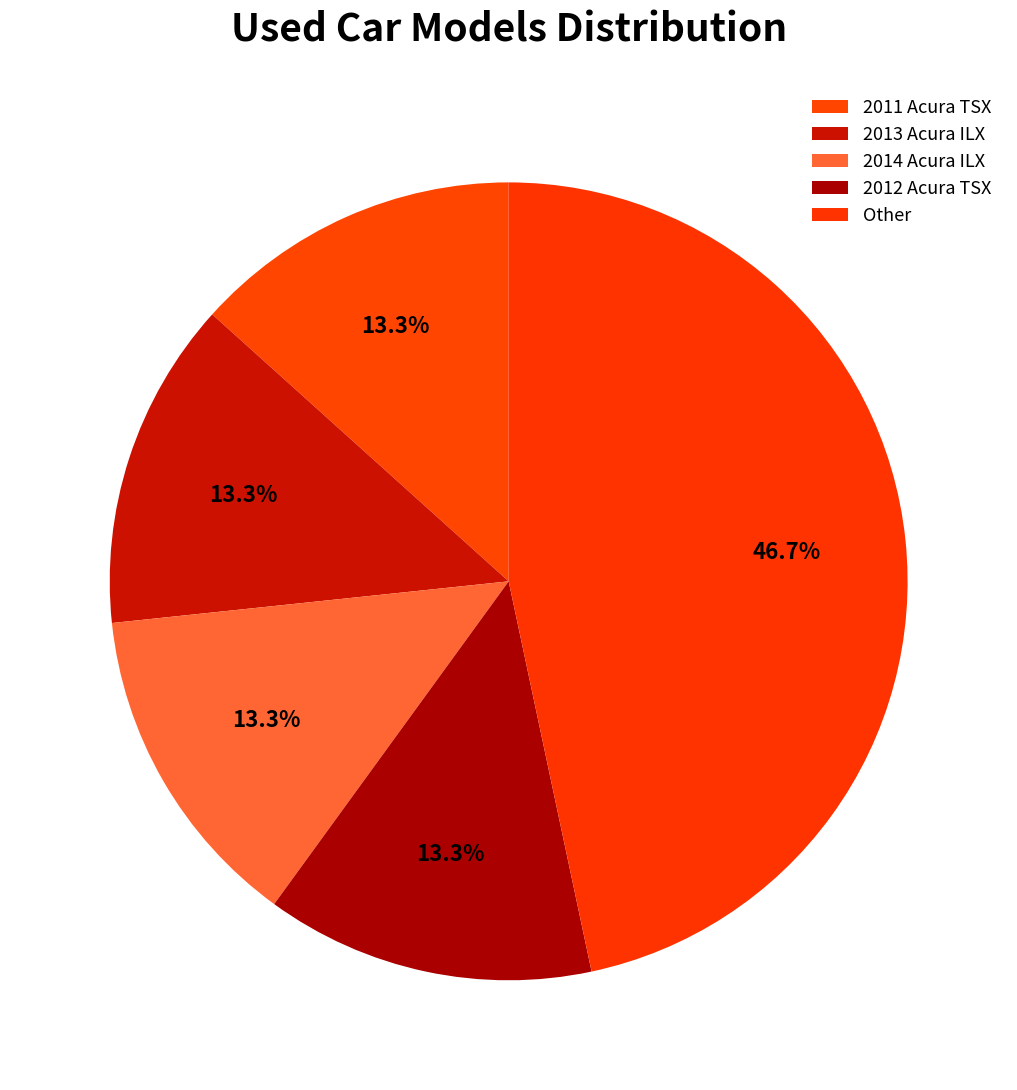

To the nearest percent, what is the difference between the largest and smallest slice percentages?

33%